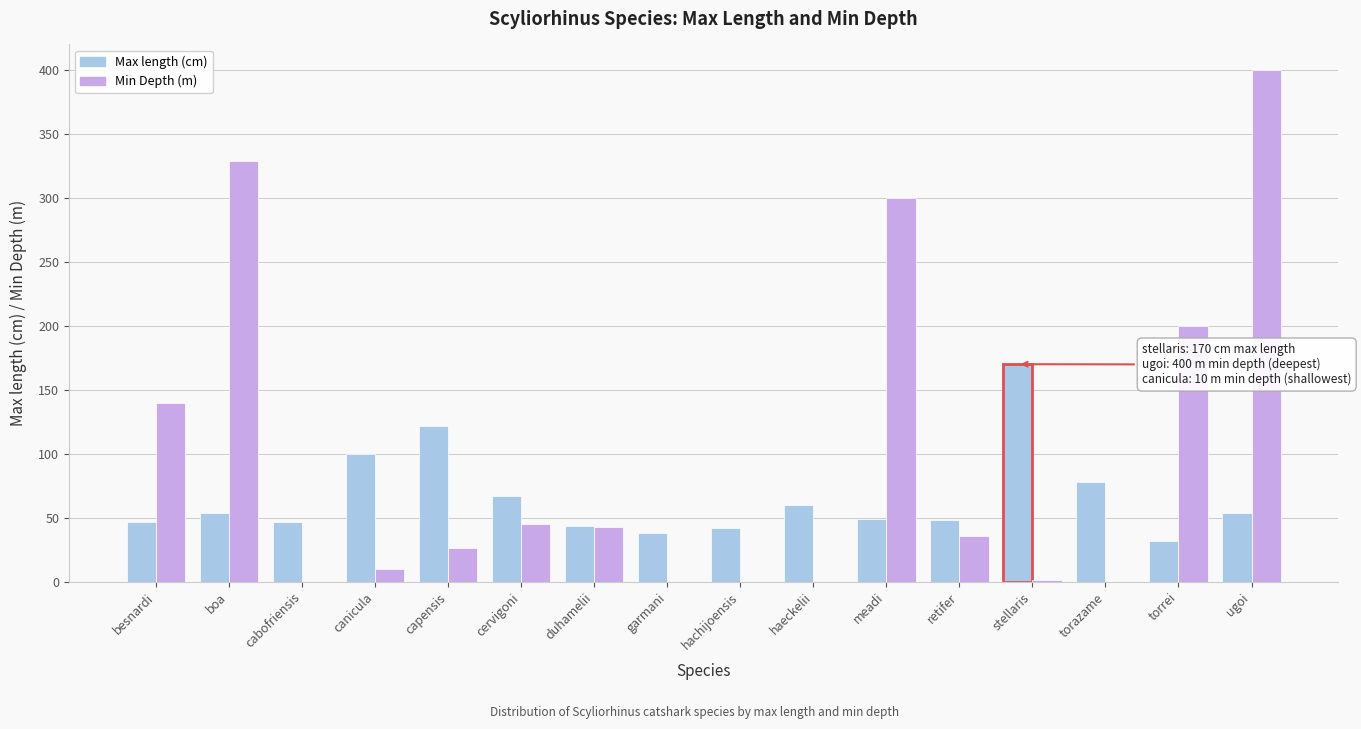

What is the total value across all series at besnardi?

187.0